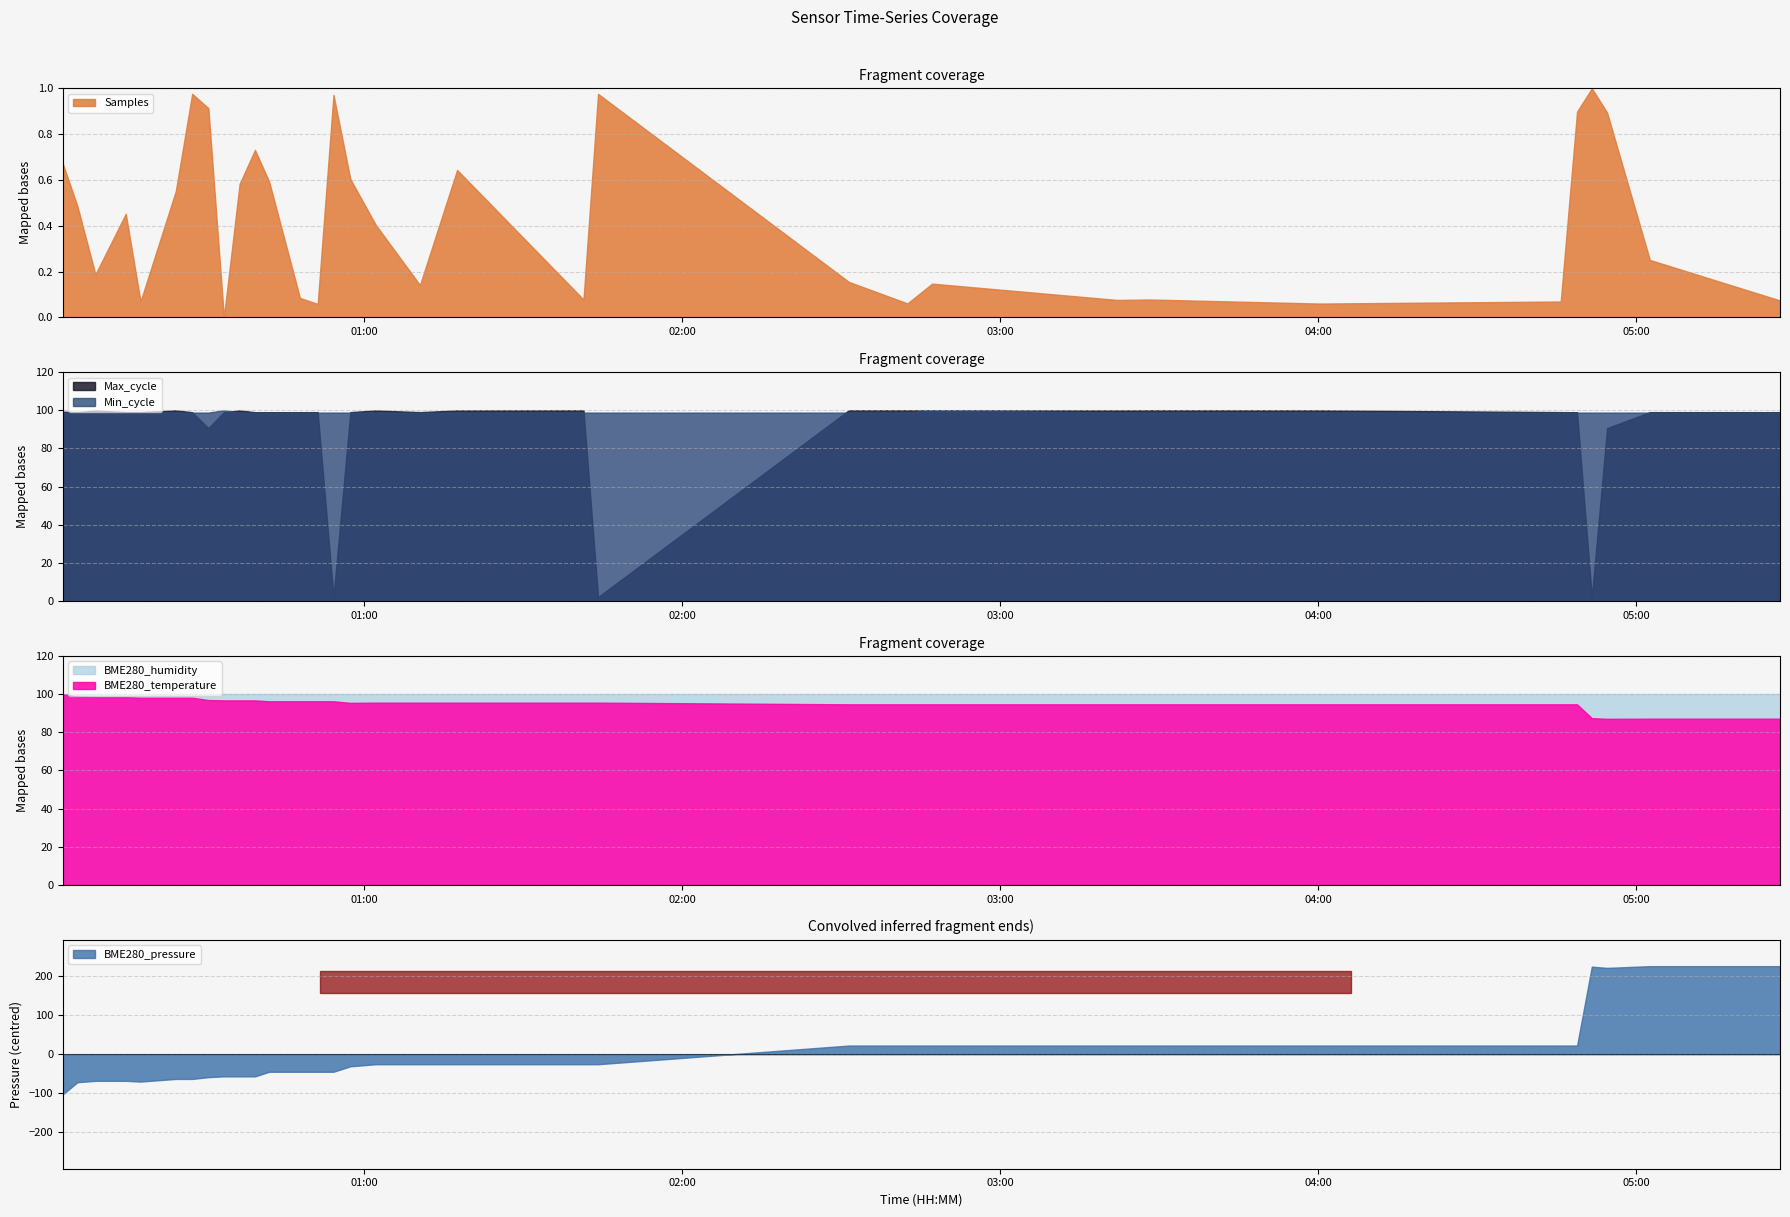

What is the minimum value for Min_cycle?

98.8